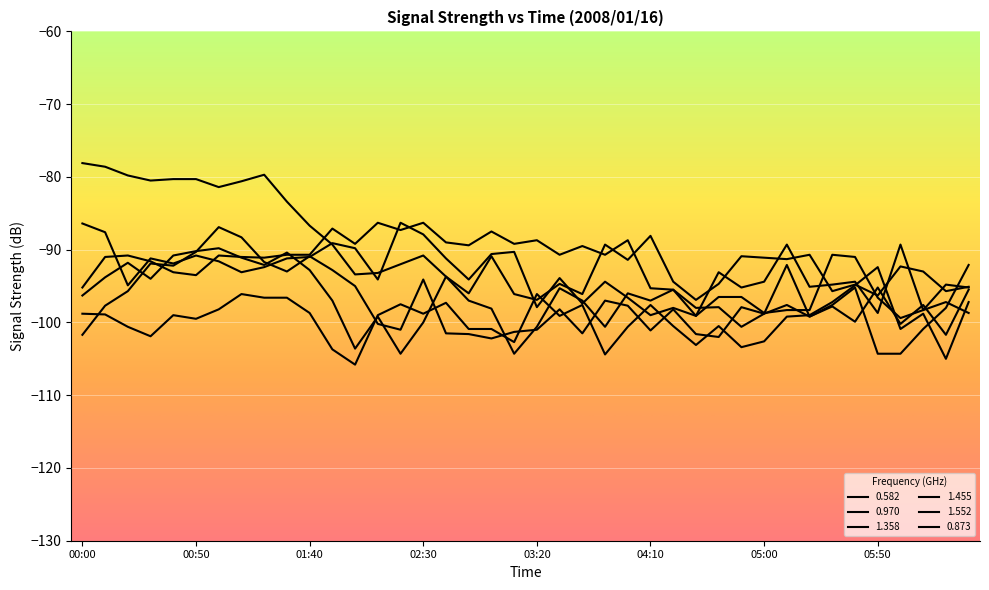

After their last crossing, which series has the higher values: 1.455 or 0.873?

1.455